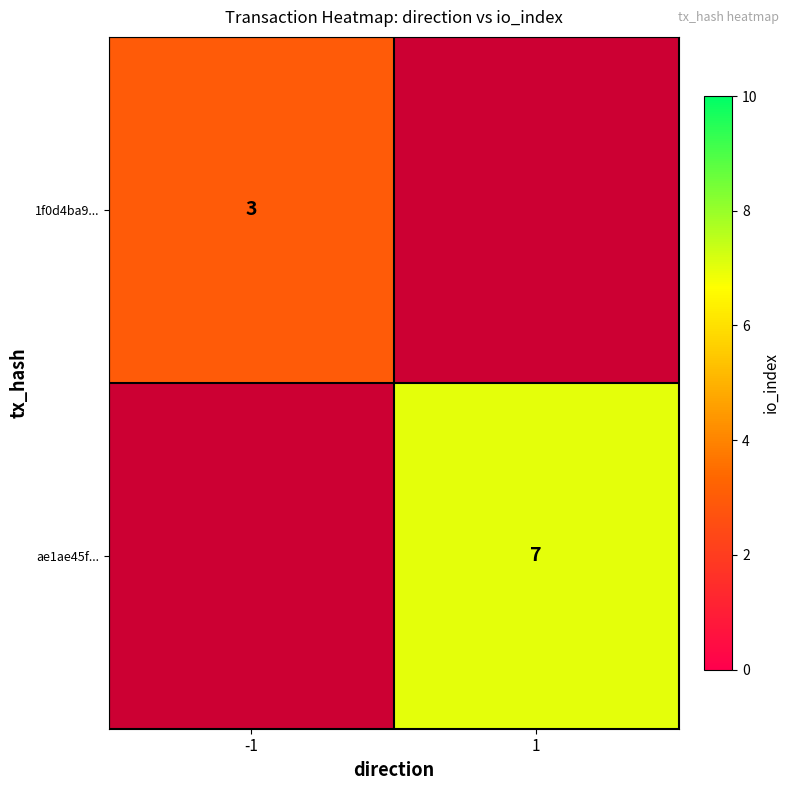

Between -1 and 1, which is larger?

1